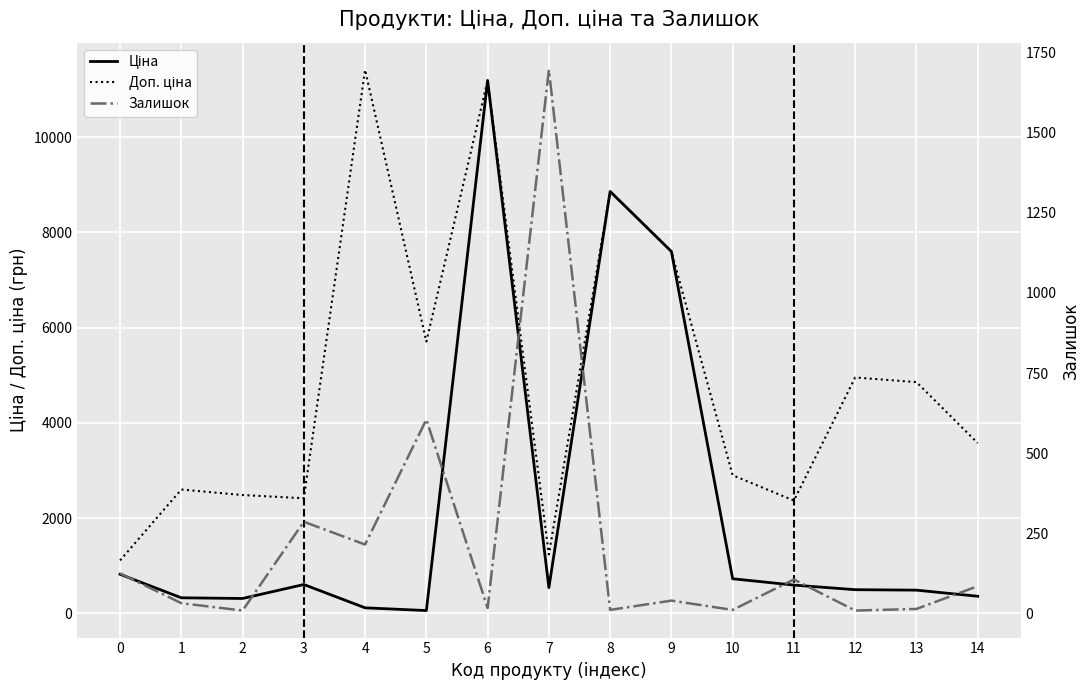

How many interior local peaks does the Ціна series have?

3